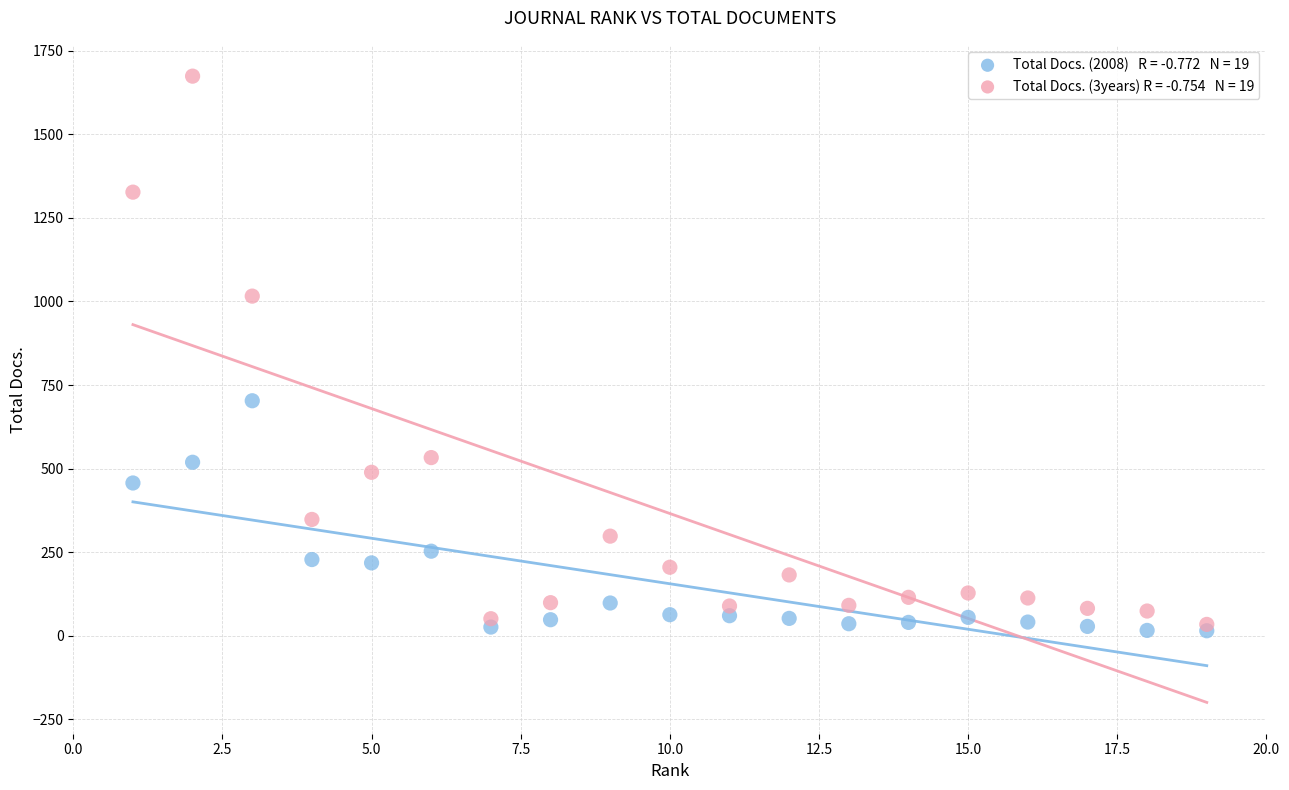

Across all series, what Y value is closest to 844?

703